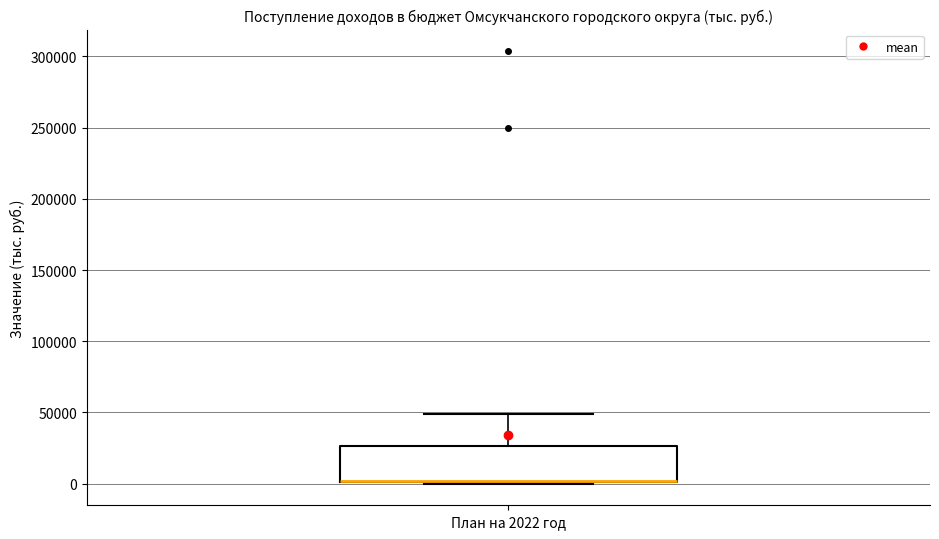

Read this box plot against the y-axis: the position of the median line, the range covered by the box, and the ends of both whiskers. The values are not printed on the chart, so give them approximately, as read against the axis.

median 0 (drawn on the box's lower edge), box 0 to 25000, whiskers 0 to 50000